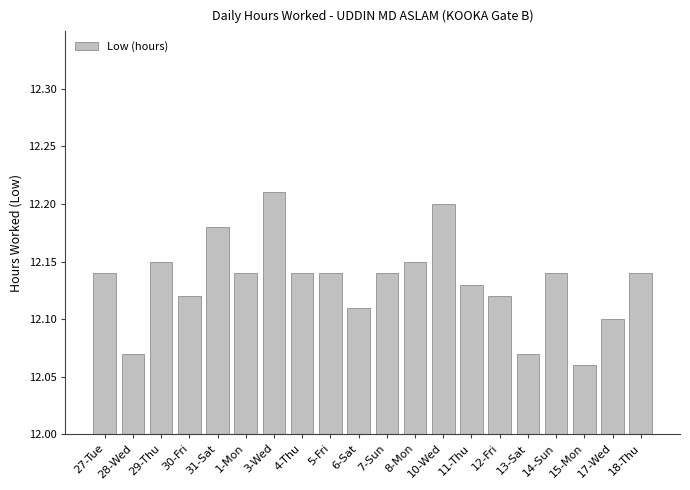

Does the chart contain any negative values?

No